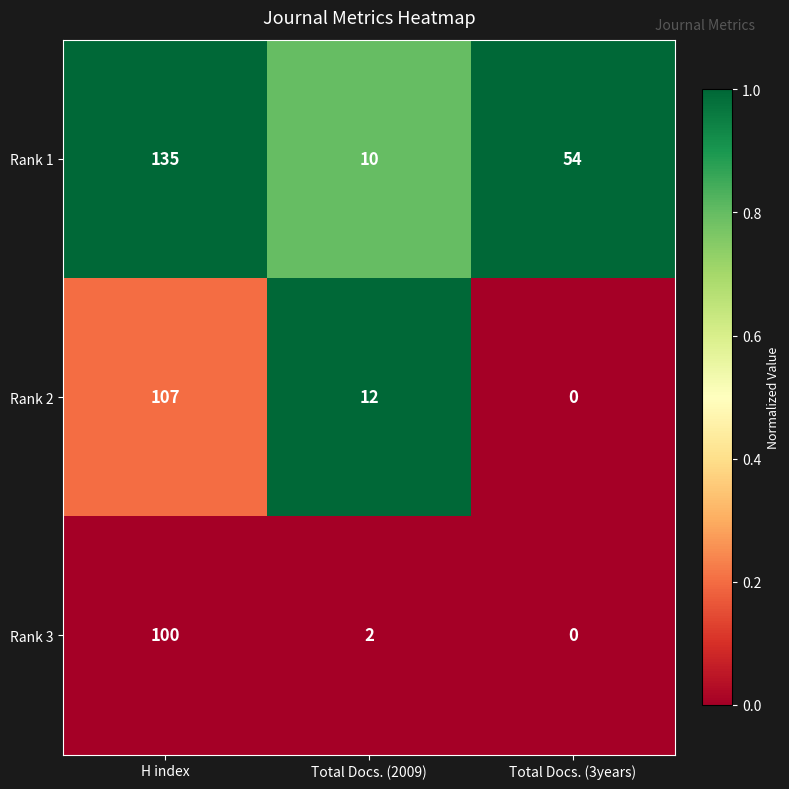

Reading left to right, what are all the values shown in this chart?

Rank 1: H index=135	Total Docs. (2009)=10	Total Docs. (3years)=54
Rank 2: H index=107	Total Docs. (2009)=12	Total Docs. (3years)=0
Rank 3: H index=100	Total Docs. (2009)=2	Total Docs. (3years)=0